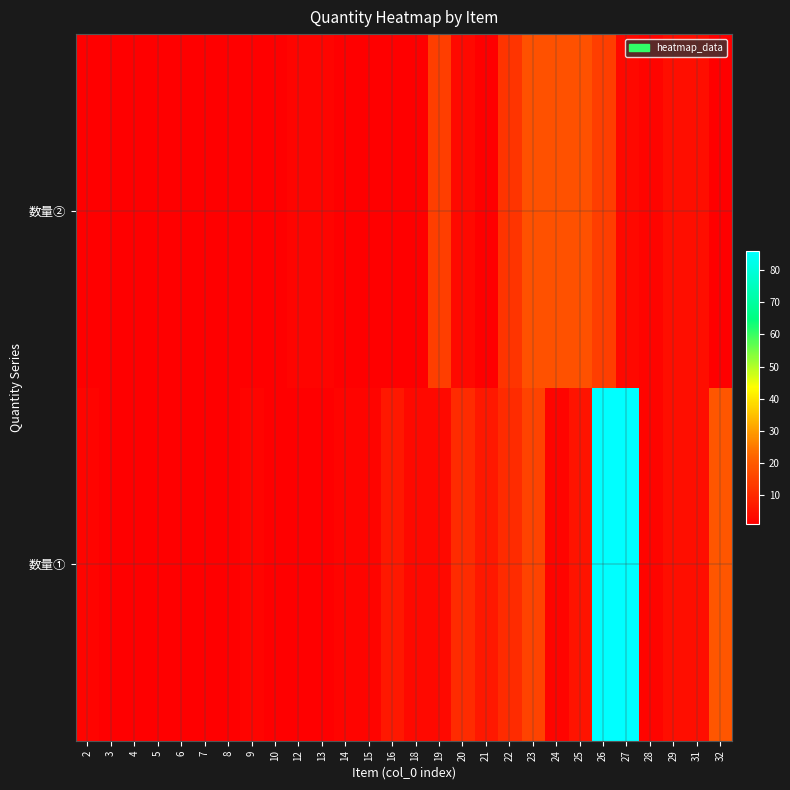

What is the difference between the highest and lowest values at 22?

2